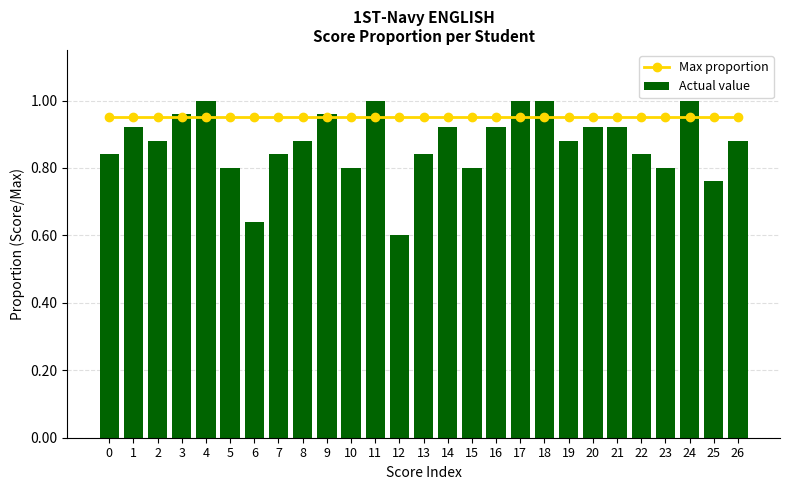

What is the minimum value shown in the chart?

0.6